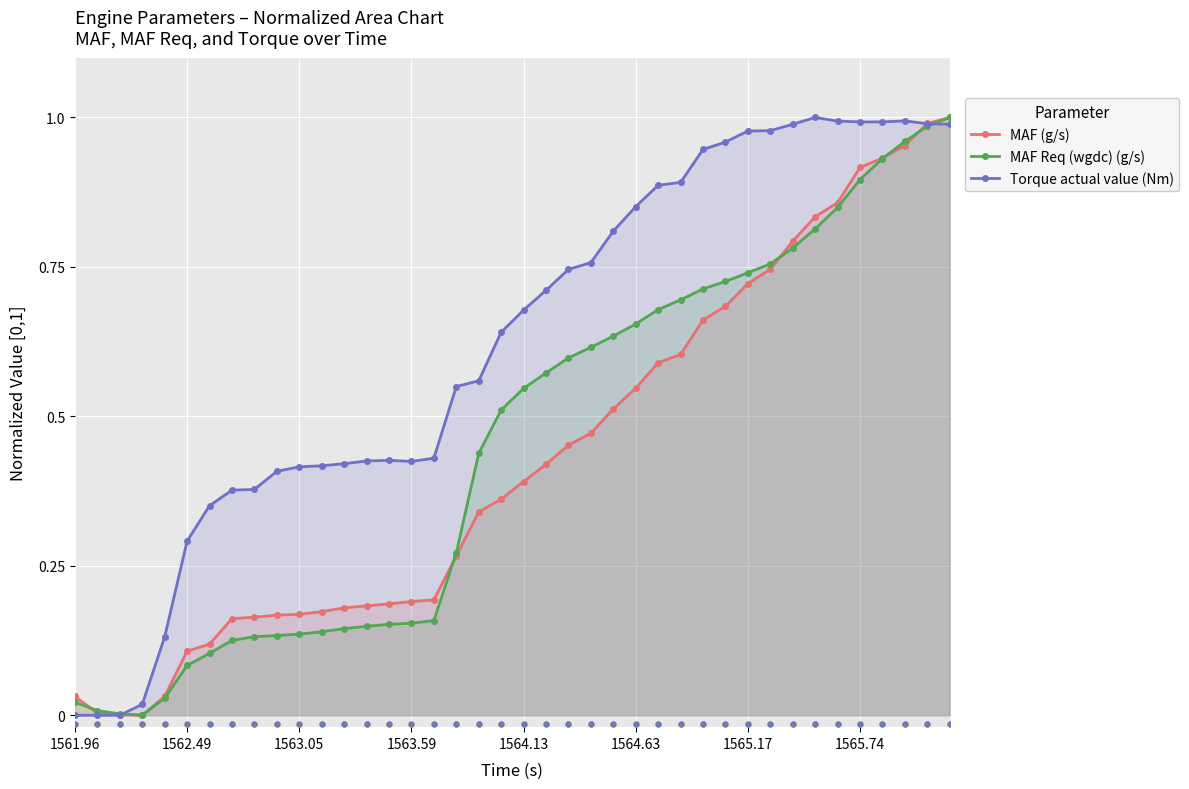

Which series has the largest total across all categories?

Torque actual value (Nm)